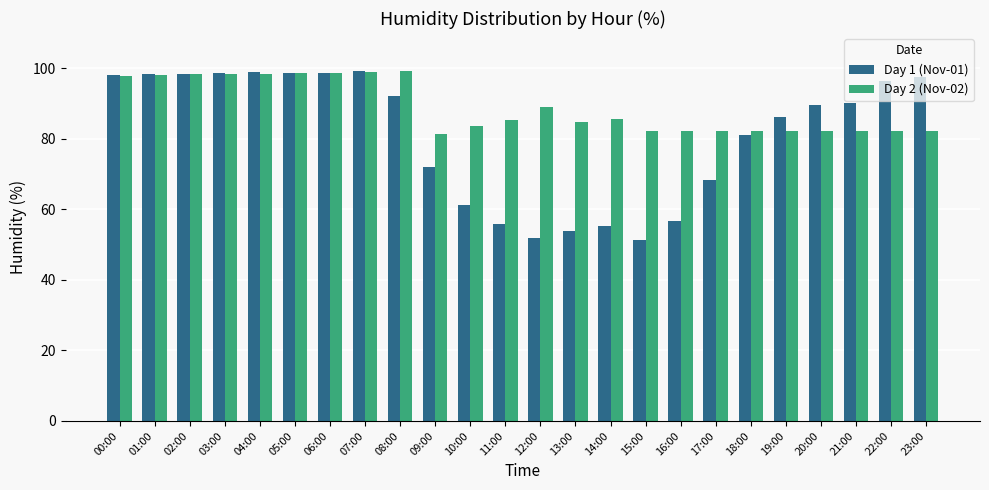

What is the minimum value shown in the chart?

51.2